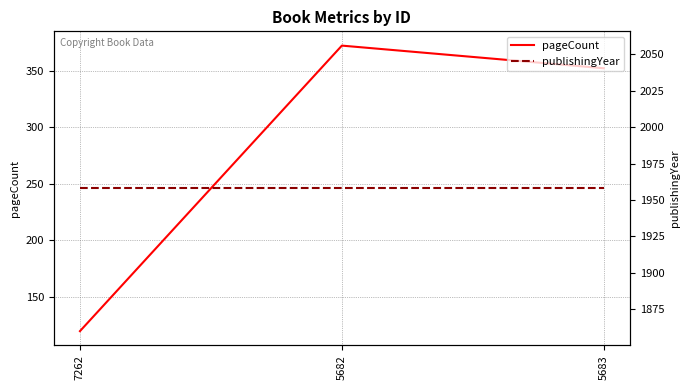

List the series in order of their overall mean, highest first.

publishingYear, pageCount